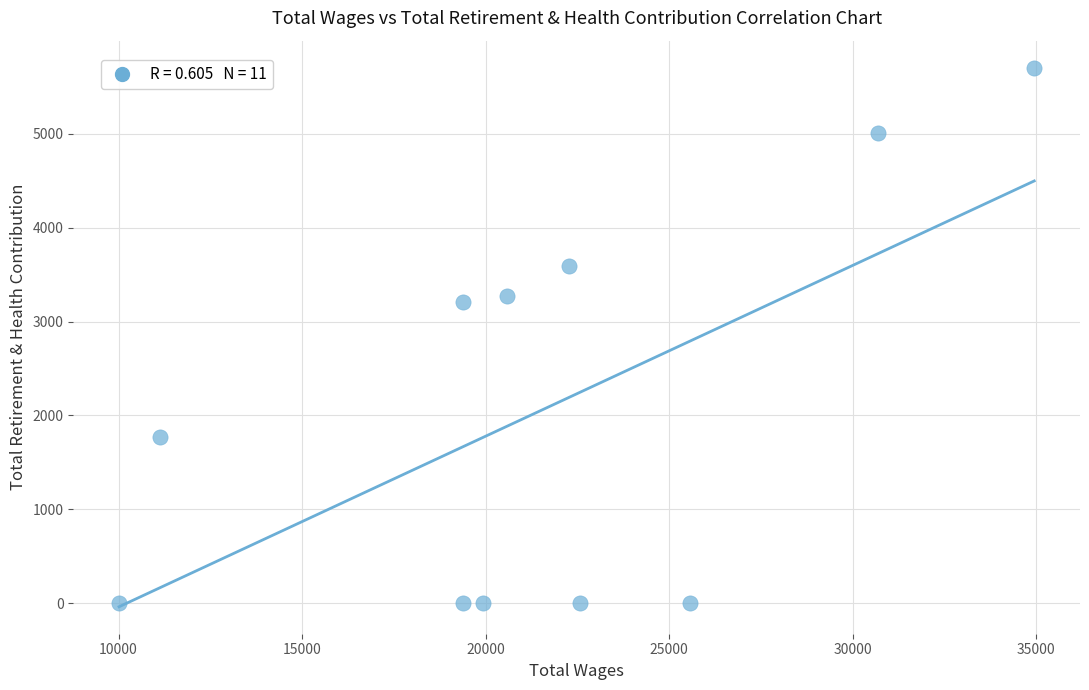

What is the average X value?

21494